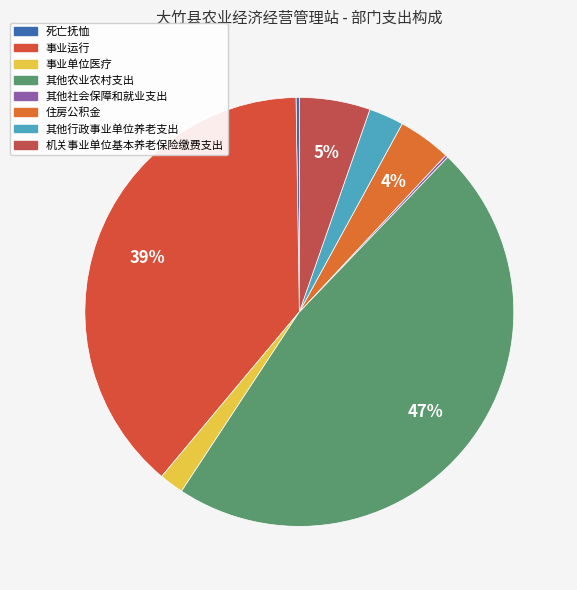

Which slice is the smallest?

其他社会保障和就业支出